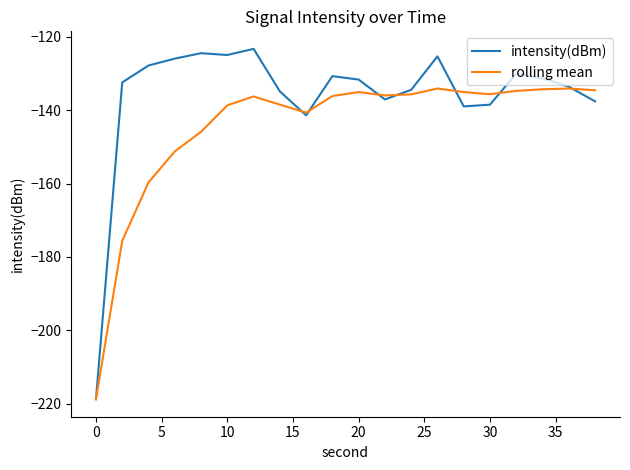

True or false: intensity(dBm) has more than 0 points higher than both neighbors.

True